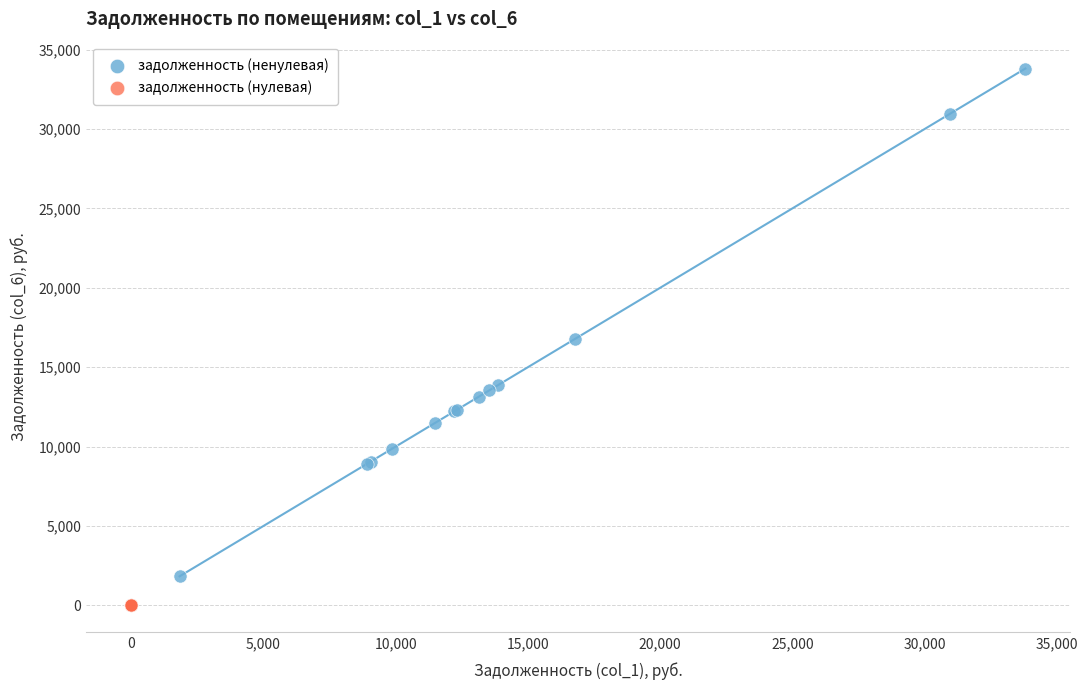

What are all the series names shown in the legend?

задолженность (ненулевая), задолженность (нулевая)